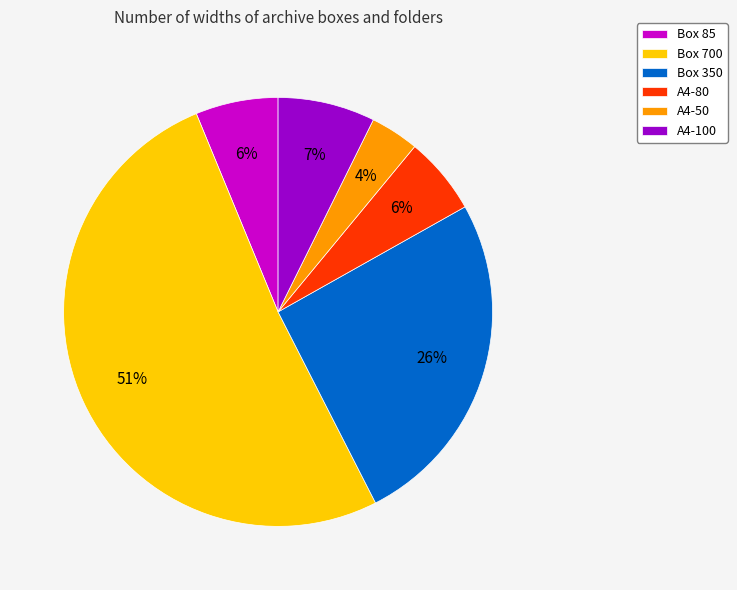

True or false: A4-80 accounts for 1% of the total.

False